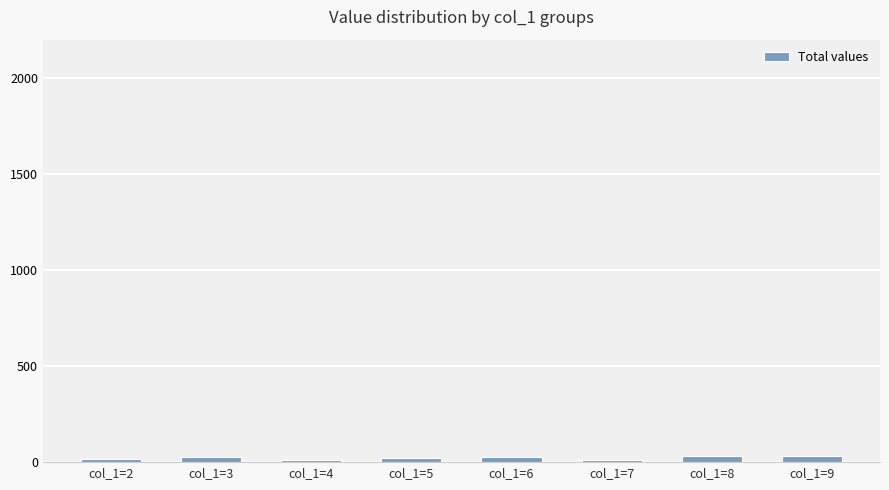

The value at col_1=5 is 24. True or false?

True